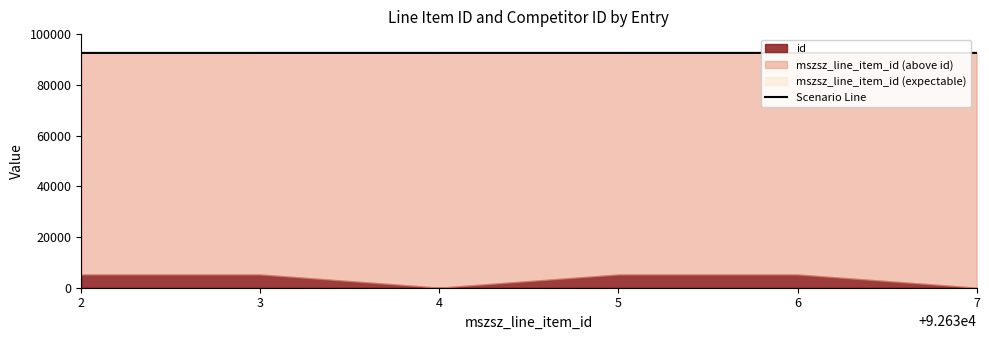

Which category has the highest value across all series?

7